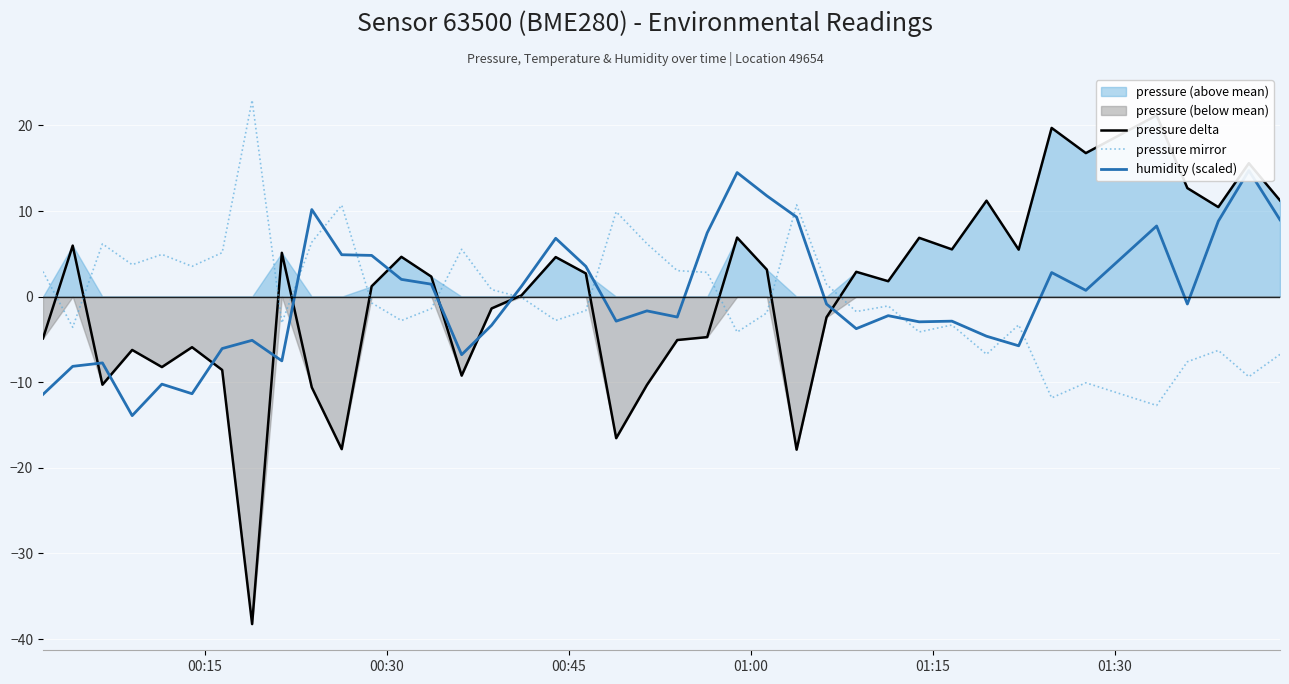

Which series has the largest range (max minus min)?

pressure delta